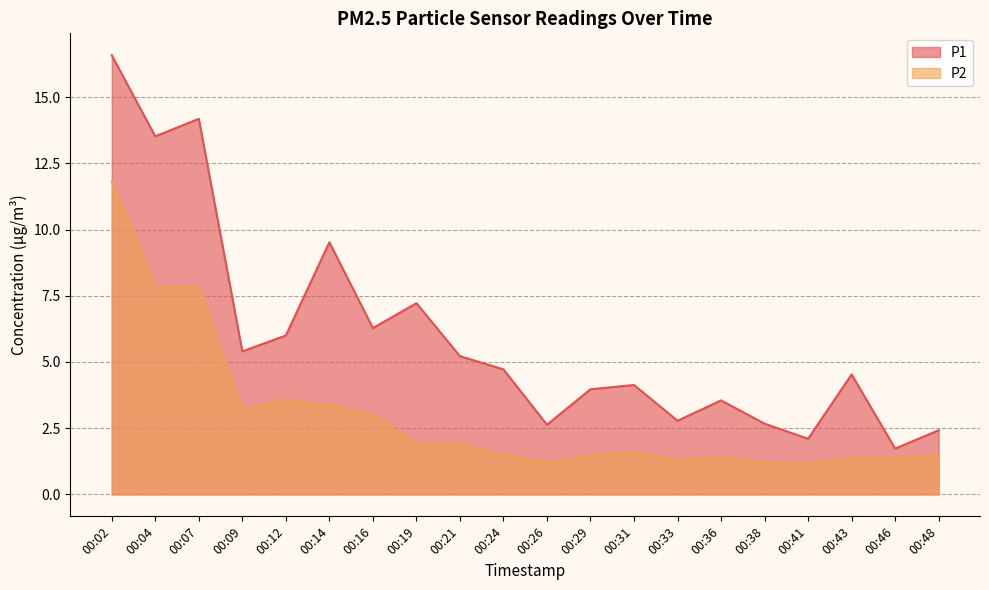

True or false: P1 and P2 intersect in this chart.

False